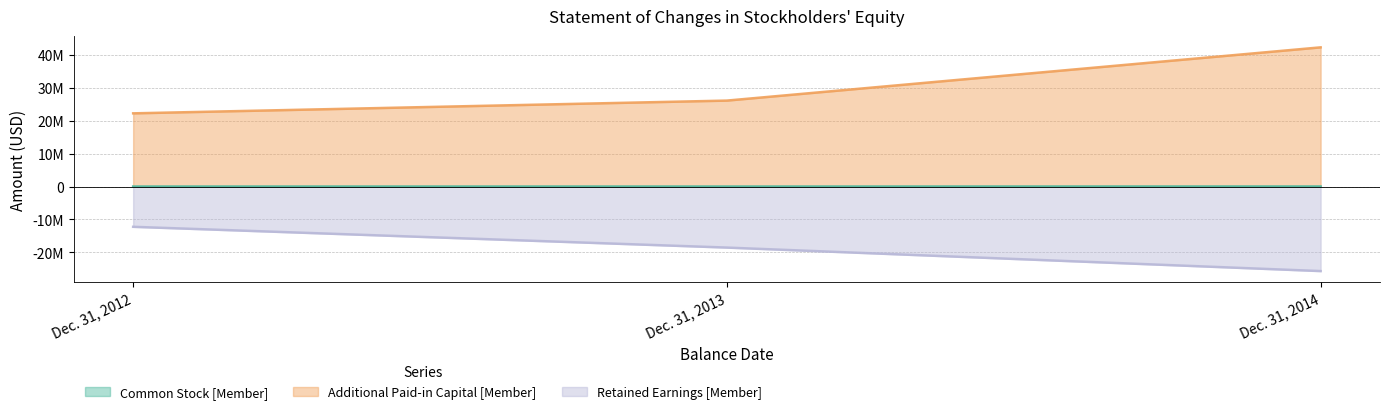

Which label corresponds to the smallest value in the chart?

Dec. 31, 2014